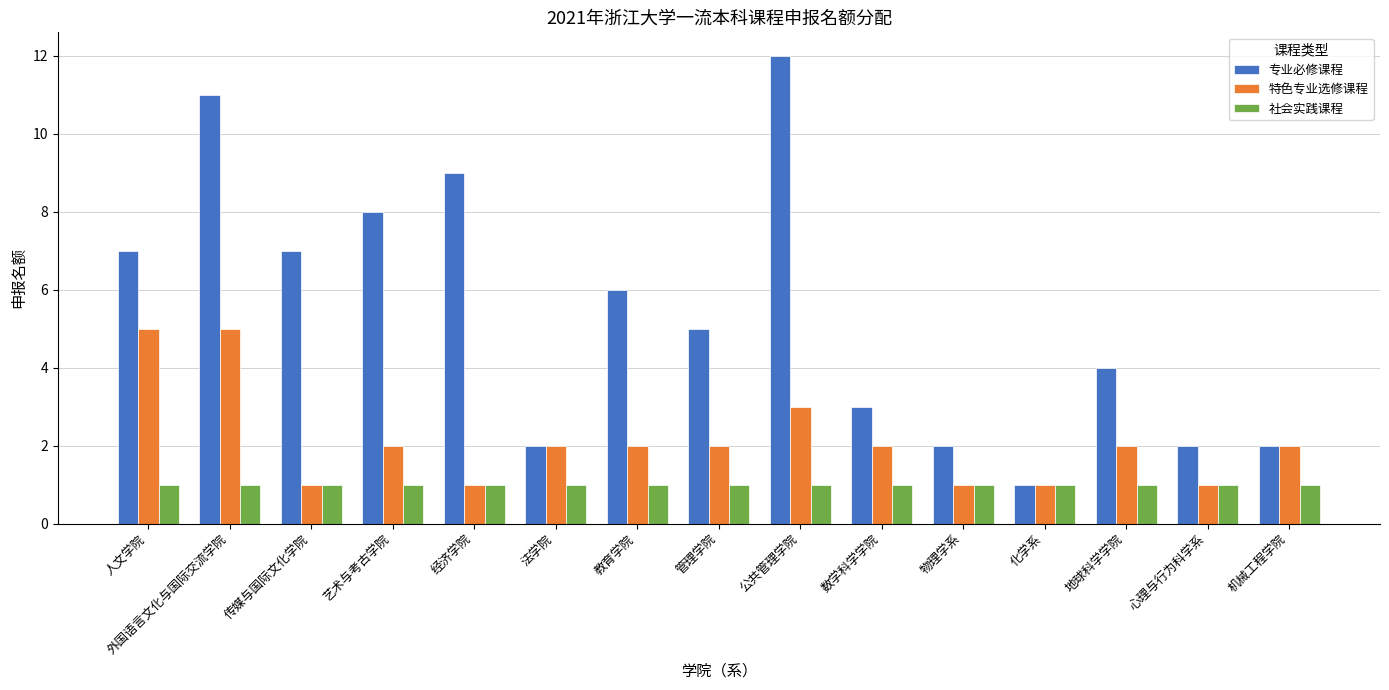

Rank the series at 公共管理学院 from highest to lowest value.

专业必修课程, 特色专业选修课程, 社会实践课程